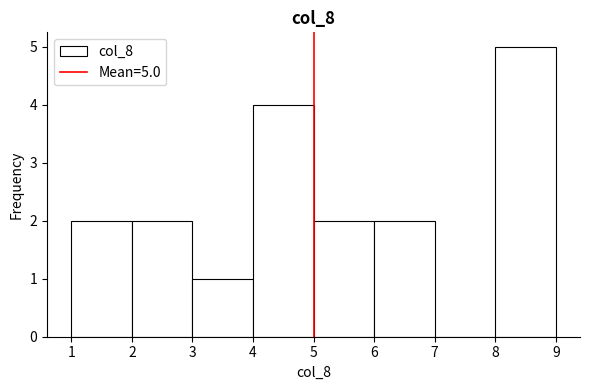

Which range on the x-axis has the tallest bar?

8 to 9